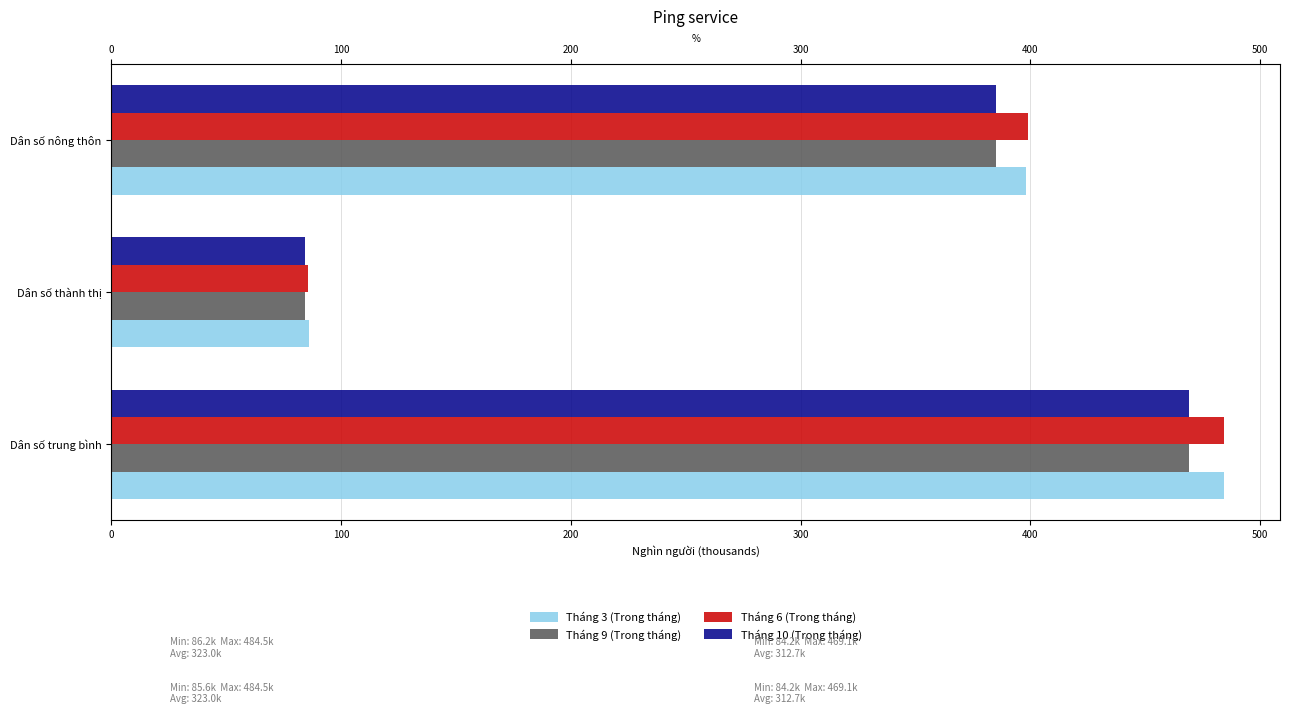

What is the smallest value displayed?

84.2